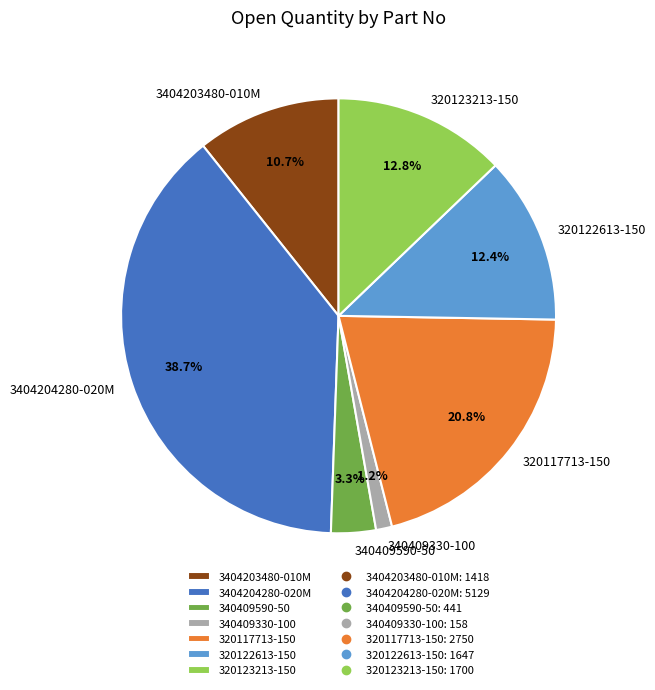

To the nearest percent, what portion does 340409590-50 represent?

3%